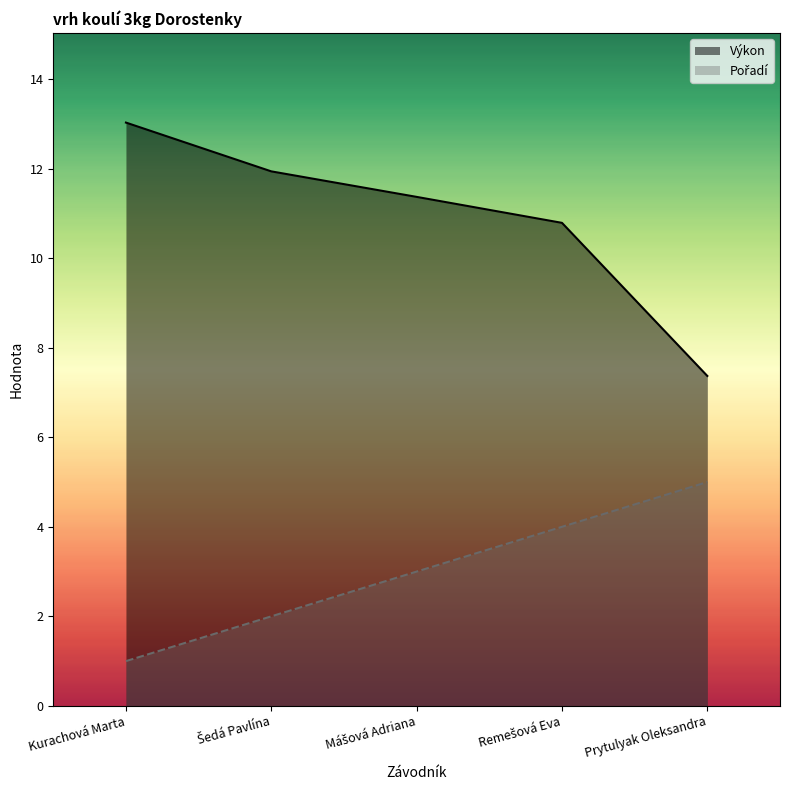

Which series has the largest total across all categories?

Výkon